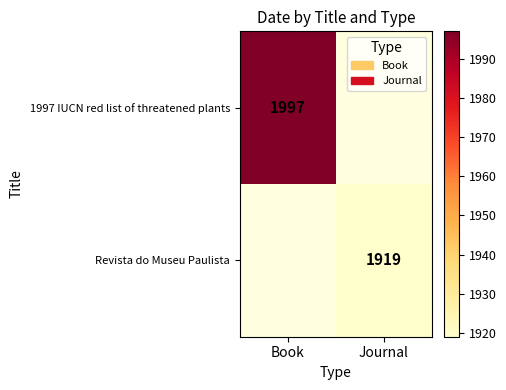

The value of Revista do Museu Paulista at Journal is 3230.7. True or false?

False